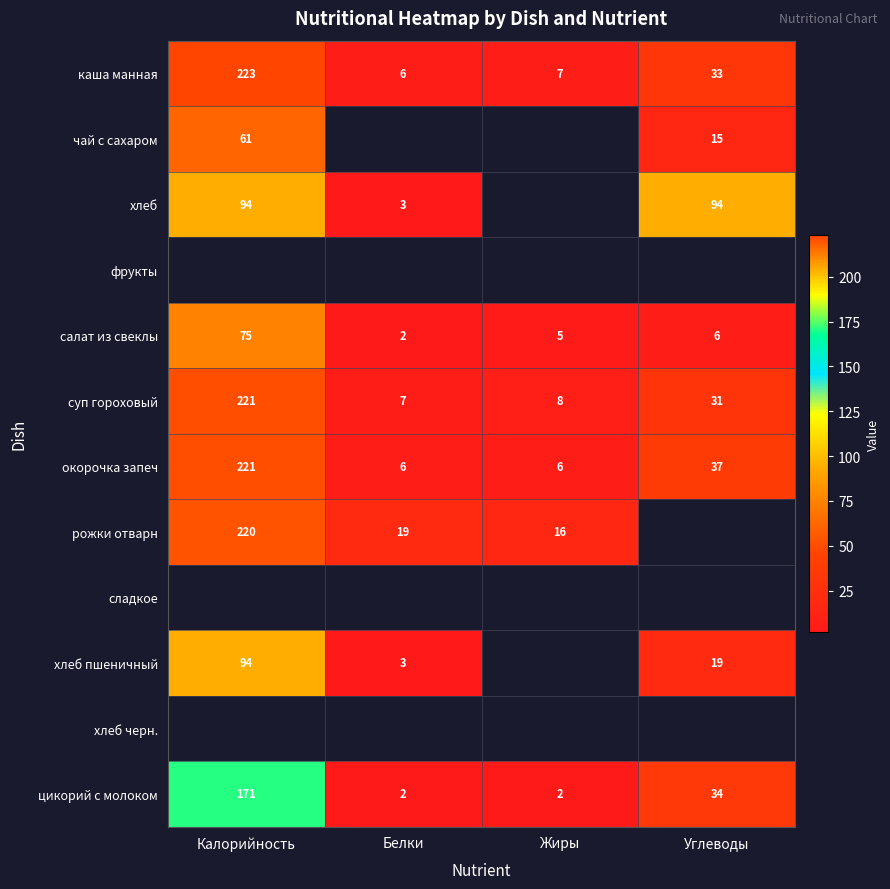

Is it true that салат из свеклы equals 2 at Белки?

True